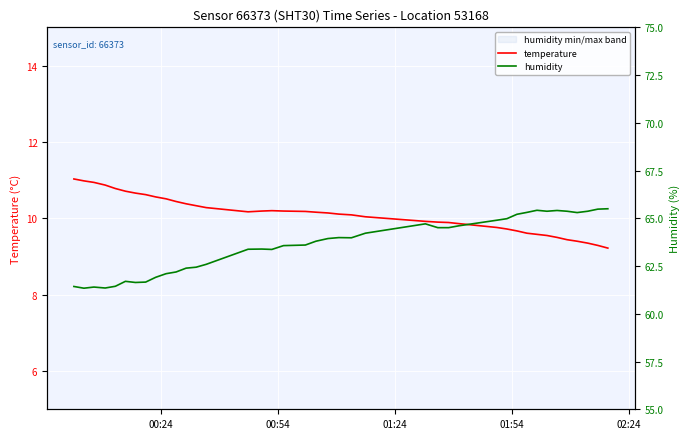

How many values in the humidity series exceed 63?

26